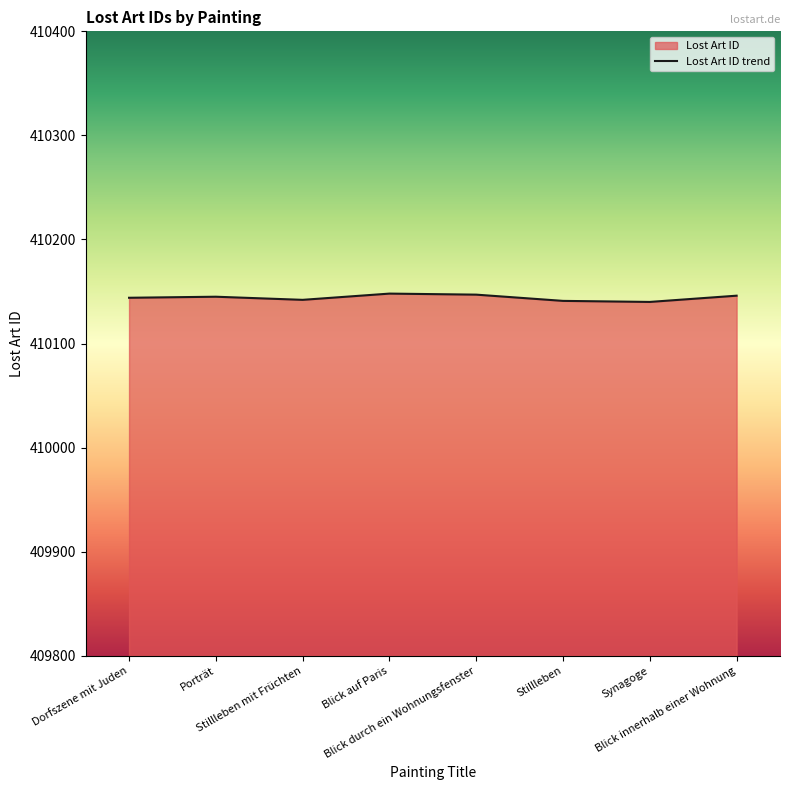

Where is the first local maximum?

Porträt